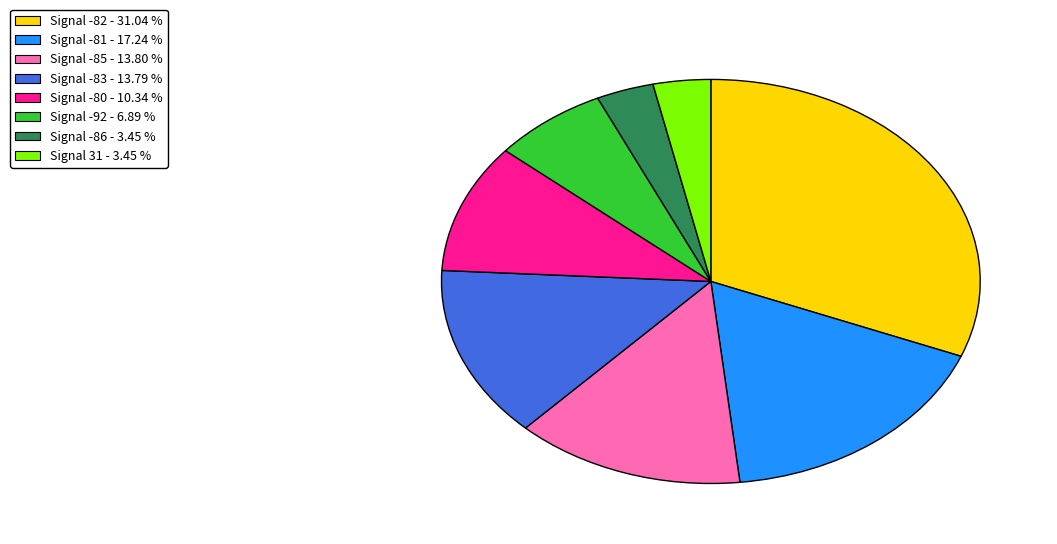

Does any single category account for the majority?

No